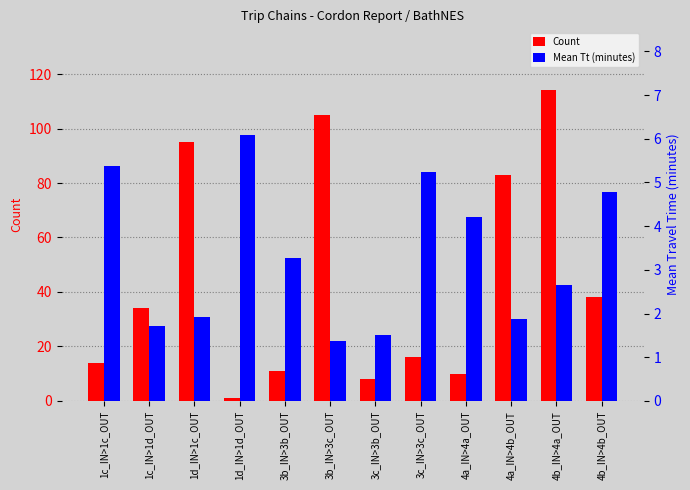

What is the smallest value displayed?

1.0